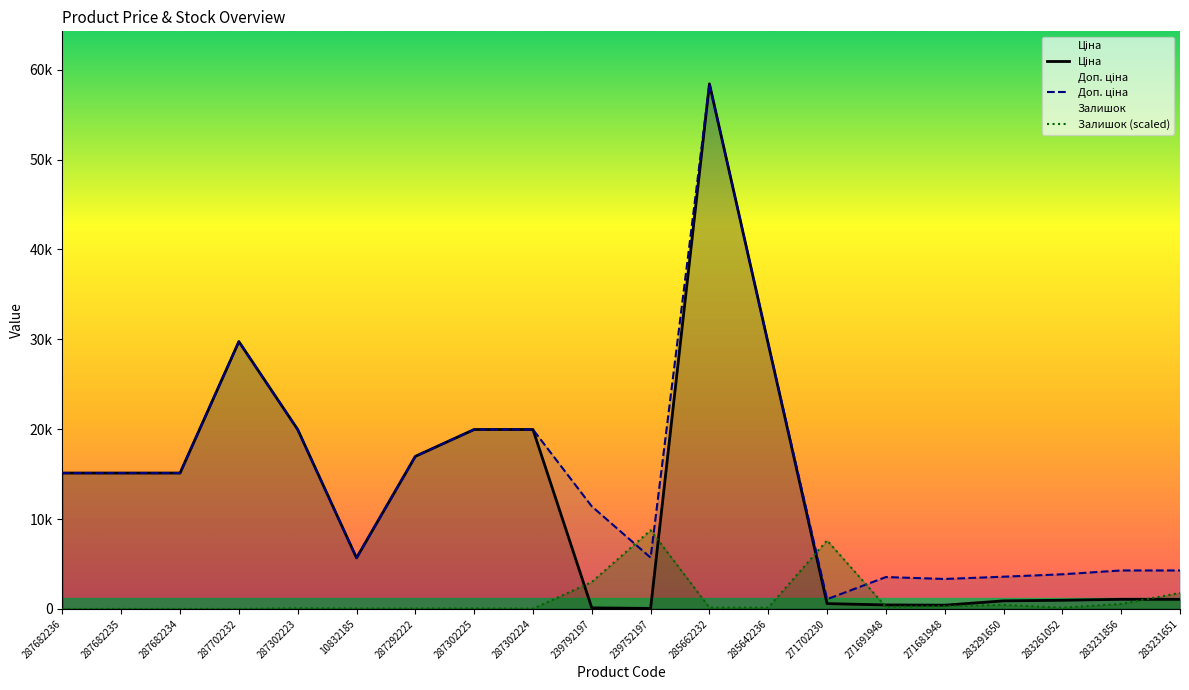

At which category is the sum across all series the highest?

285662232